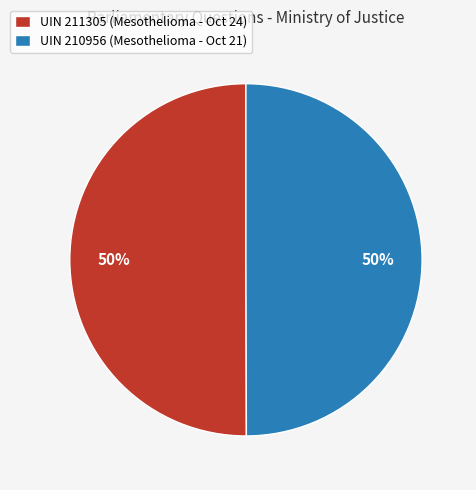

How many segments does this pie chart have?

2